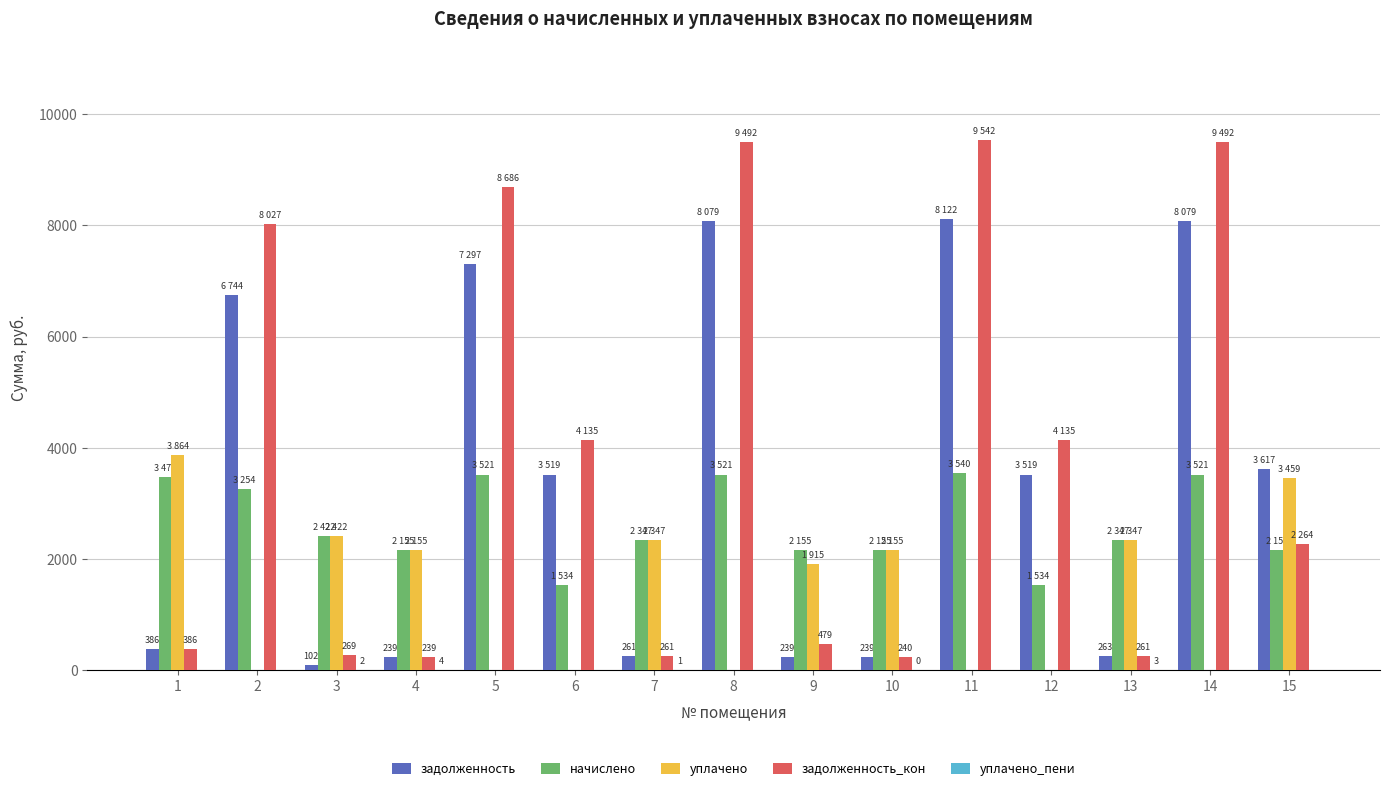

What is the total value across all series at 1?

8114.4